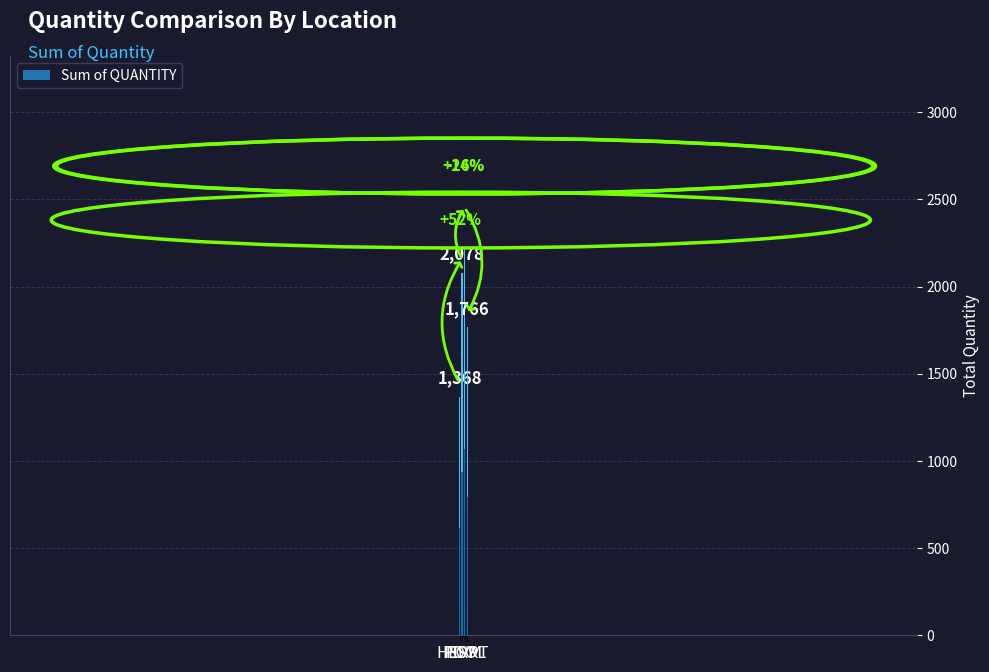

How many bars are there in total?

4